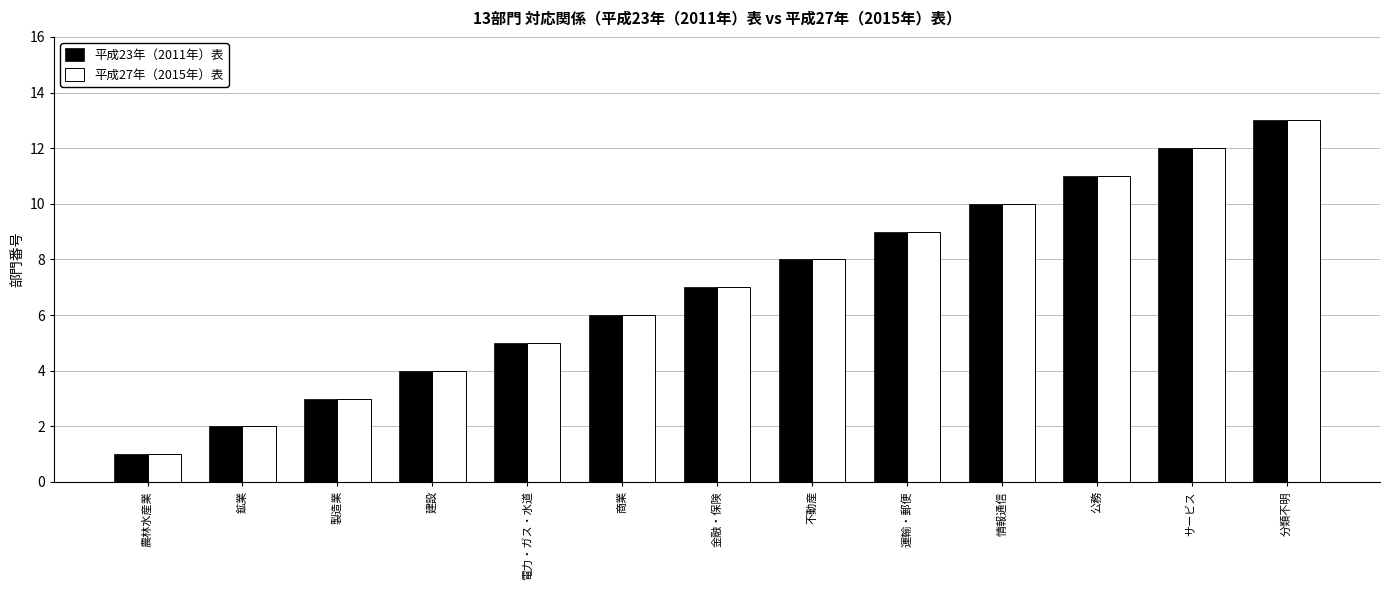

How many categories are shown in the chart?

13